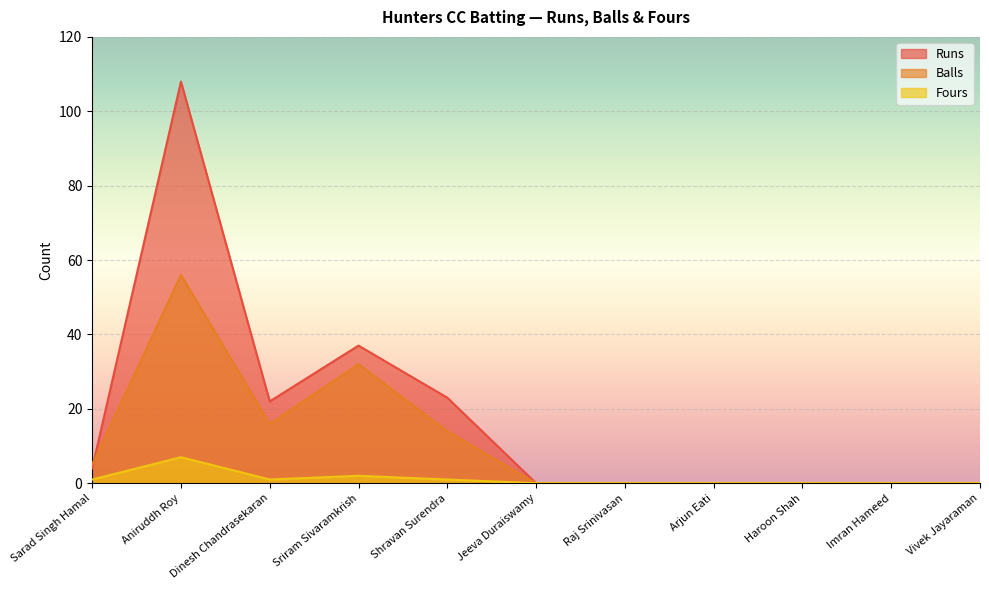

Between which two adjacent categories do Balls and Runs first intersect?

Sarad Singh Hamal and Aniruddh Roy